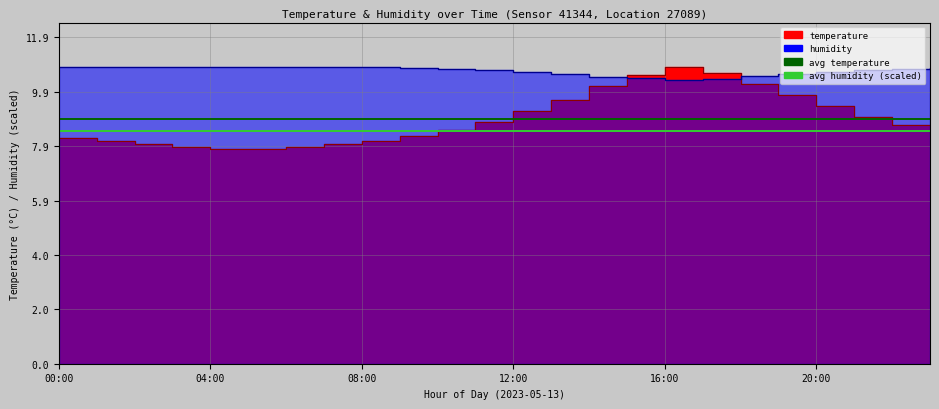

The avg humidity (scaled) series shows 4.9 at 04:00. True or false?

False